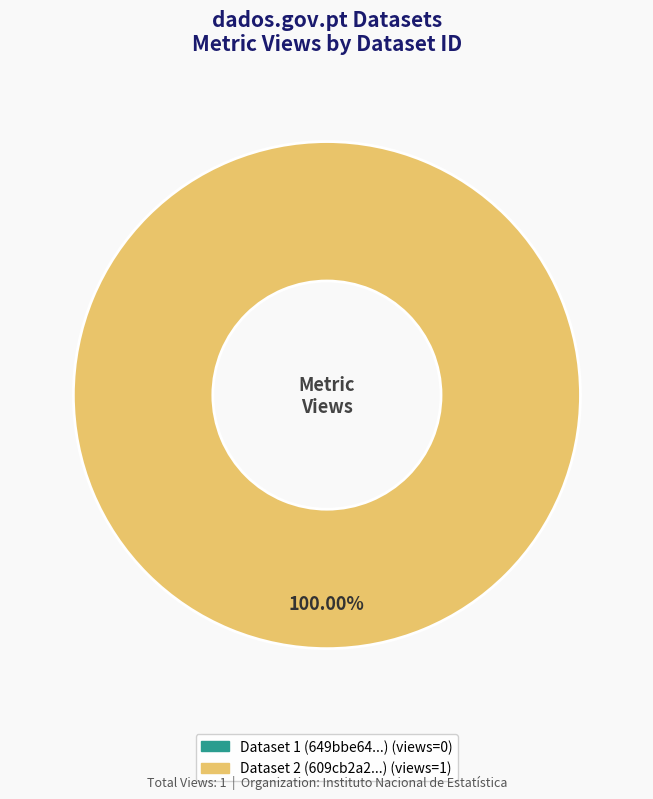

What is the majority slice?

609cb2a2454ae365b943f025